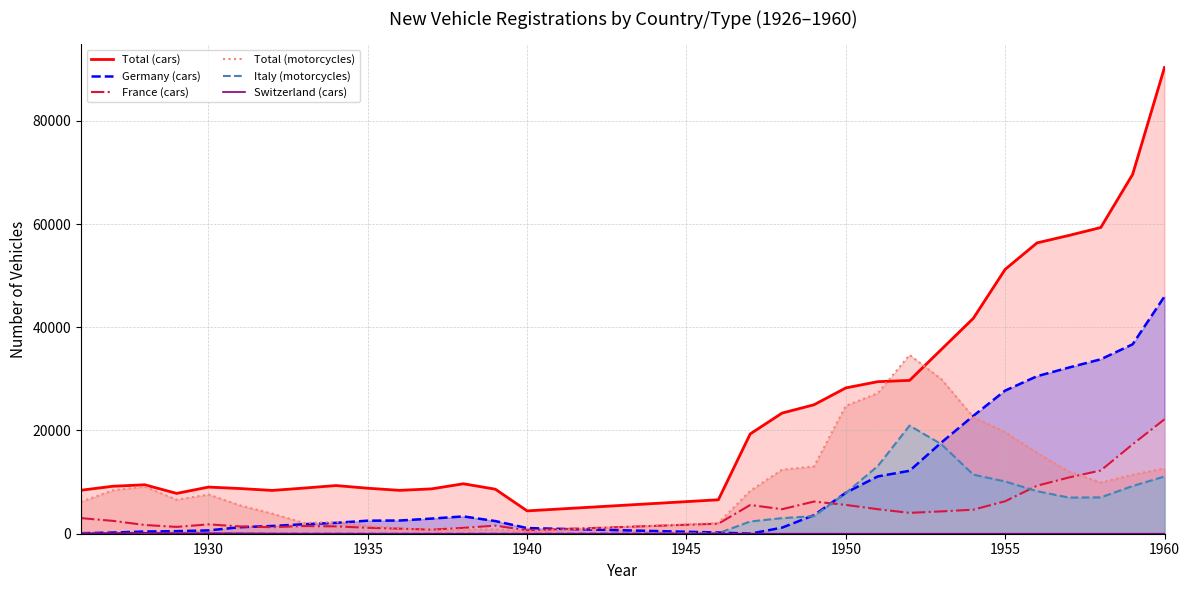

At which label does Total (cars) reach its minimum?

1940